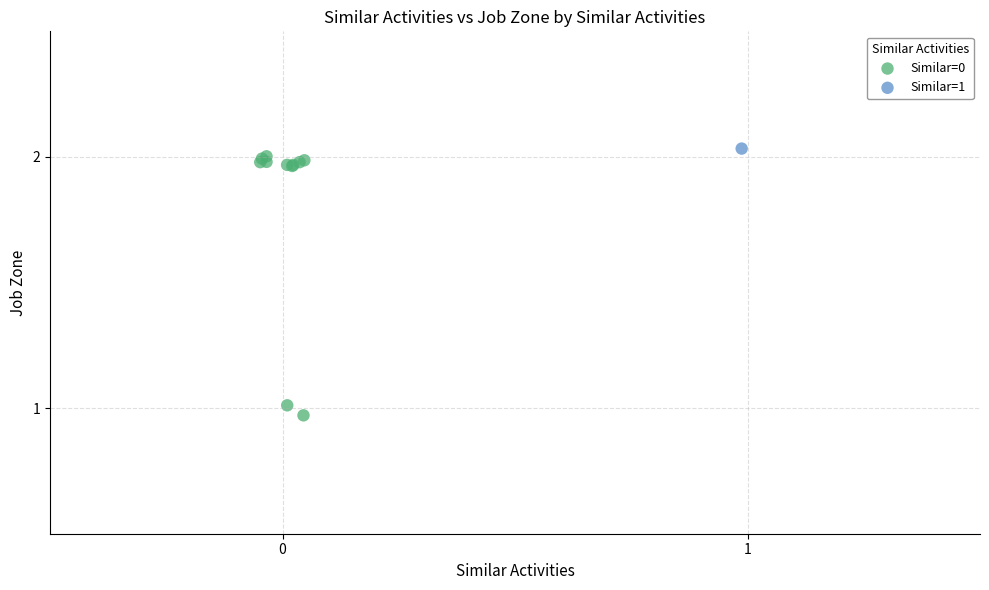

What are all the series names shown in the legend?

Similar=0, Similar=1